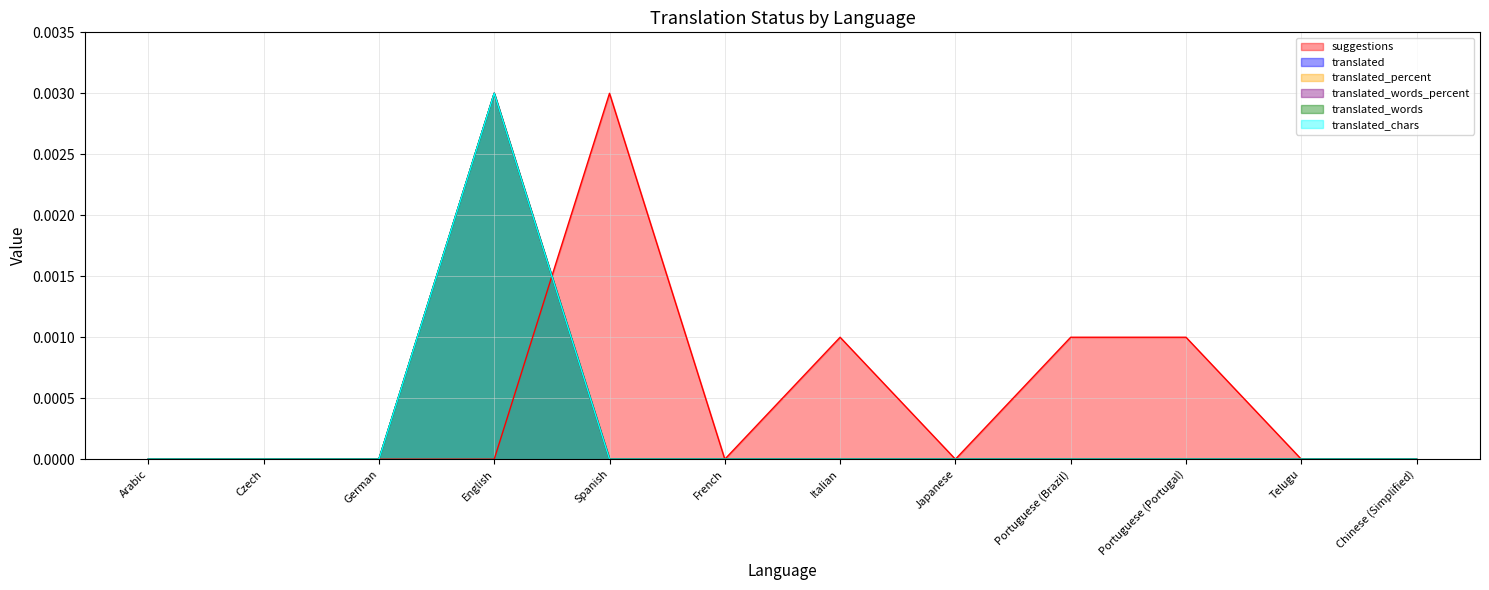

How many lines are shown in the chart?

6